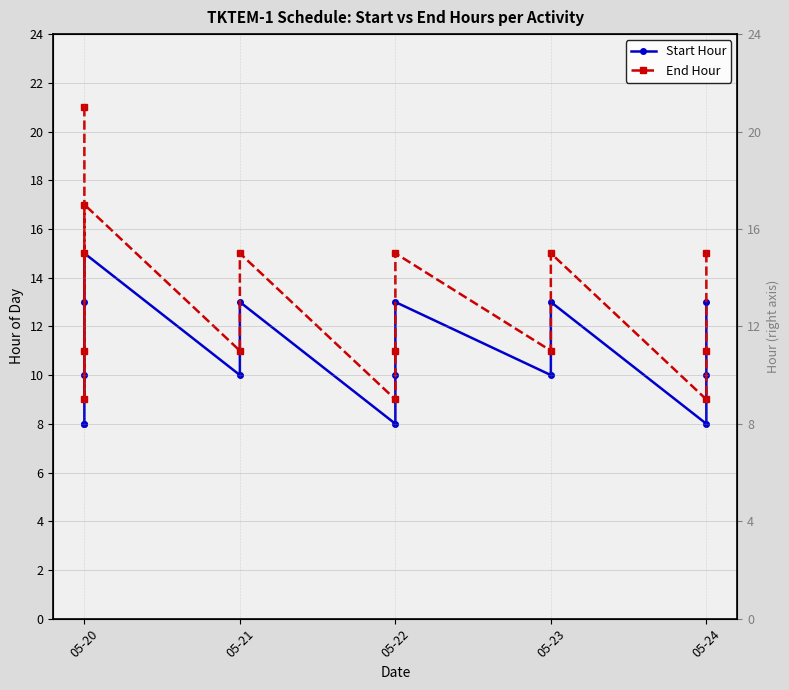

The End Hour series shows 3 at 05-21. True or false?

False